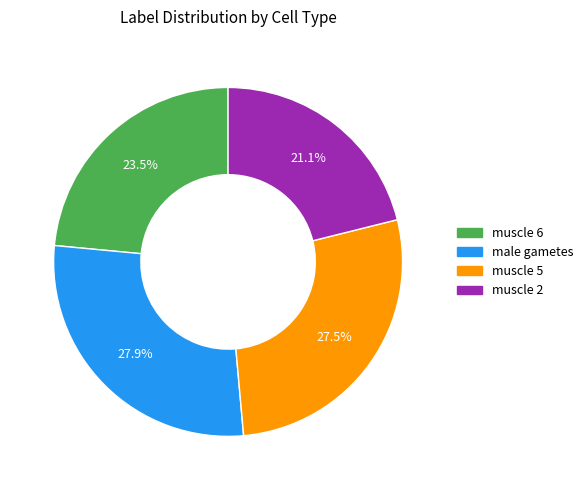

What is the smallest slice in the pie chart?

muscle 2